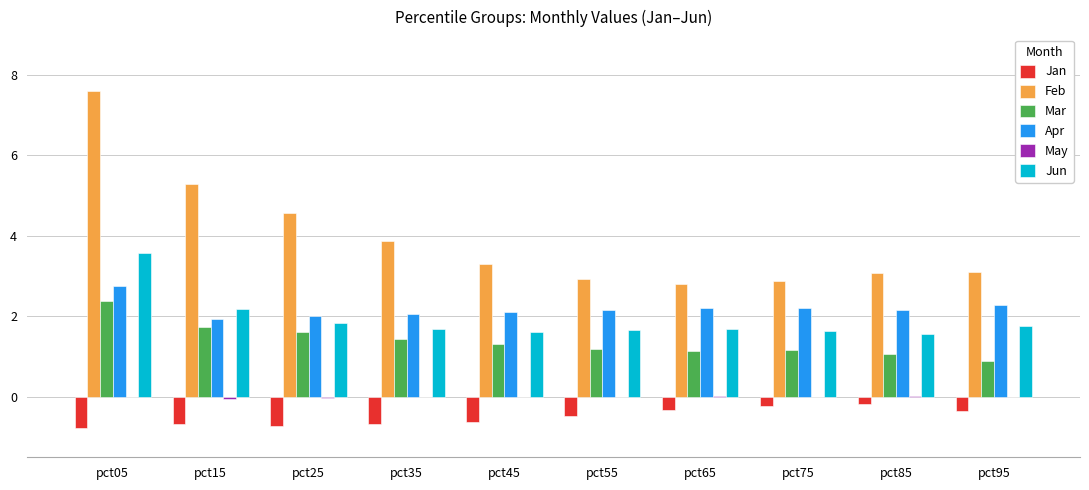

Count the number of data series in this chart.

6